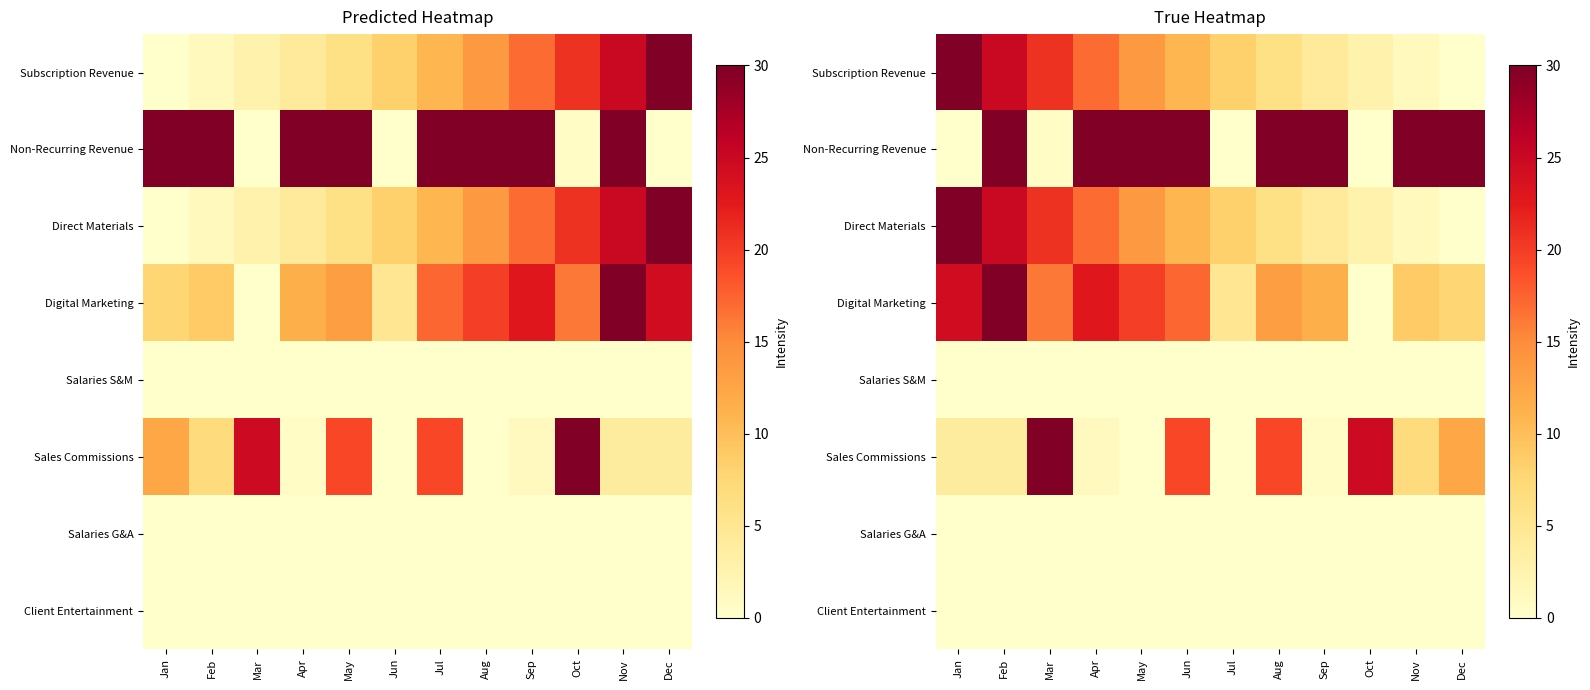

Is it true that Salaries G&A equals 0.0 at Mar?

True